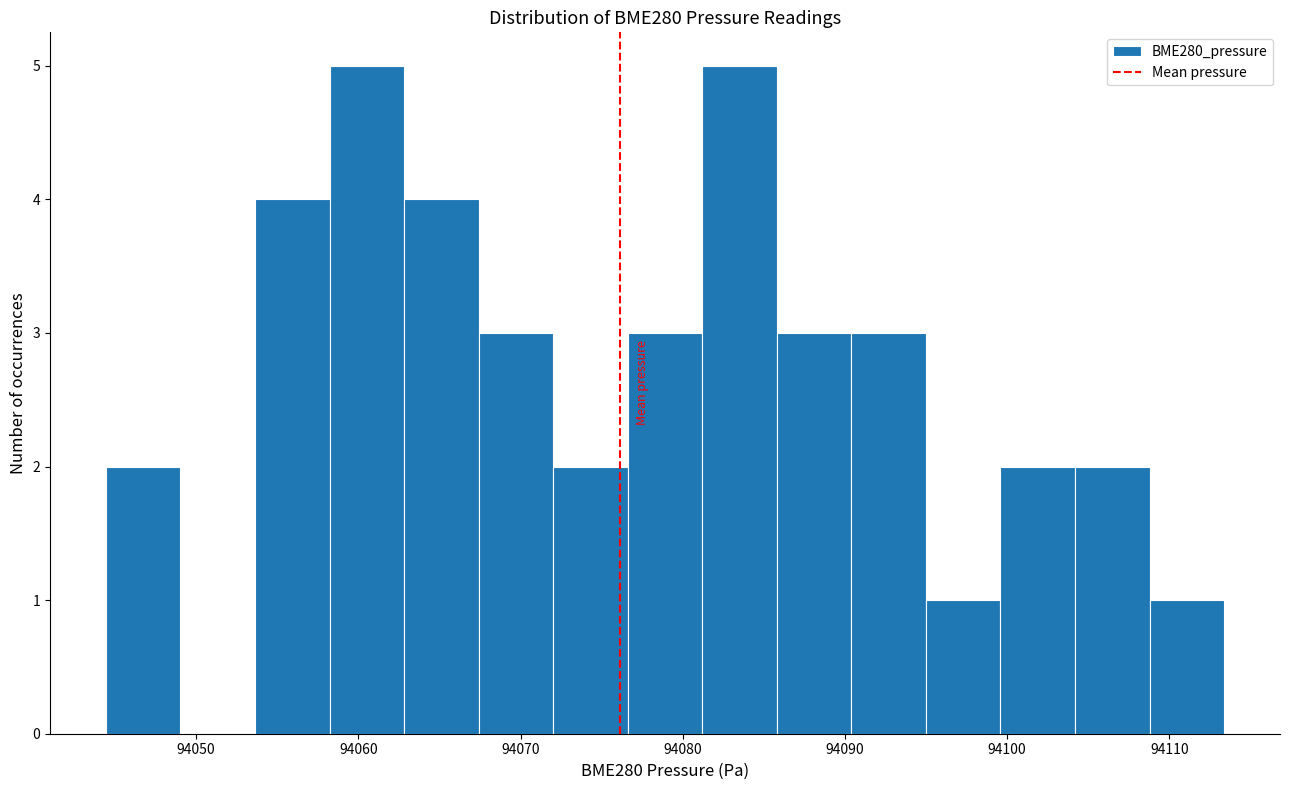

Reading left to right, list every bar in this chart as the range it spans on the x-axis followed by its height. Neither the bar edges nor the heights are printed on the chart, so give them approximately, as read against the axes.

94044 to 94049: 2
94049 to 94054: 0
94054 to 94058: 4
94058 to 94063: 5
94063 to 94067: 4
94067 to 94072: 3
94072 to 94077: 2
94077 to 94081: 3
94081 to 94086: 5
94086 to 94090: 3
94090 to 94095: 3
94095 to 94100: 1
94100 to 94104: 2
94104 to 94109: 2
94109 to 94113: 1